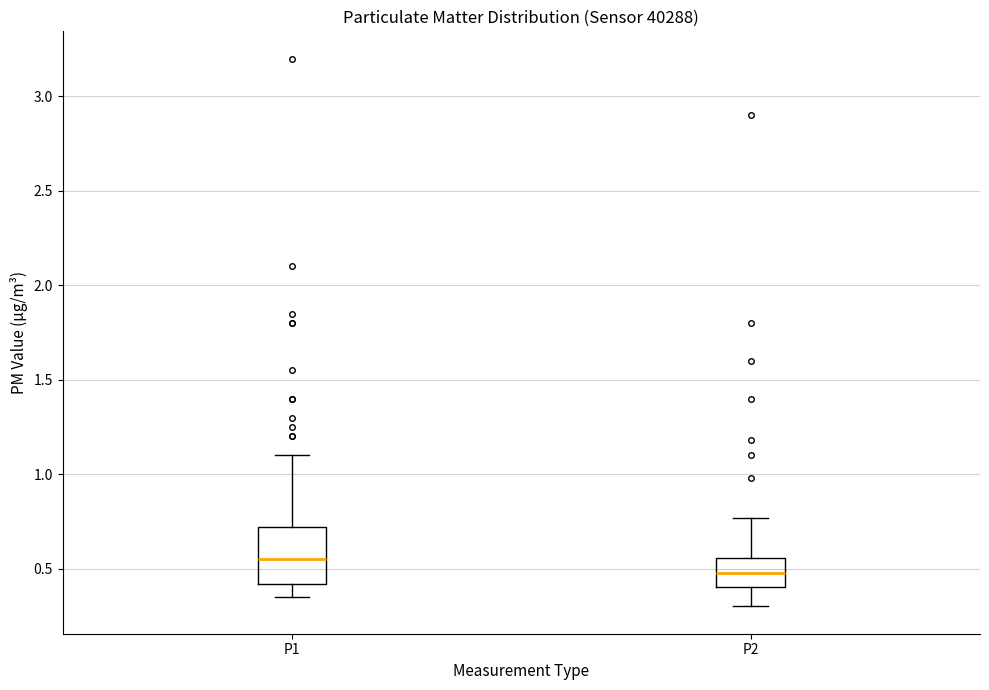

Where does the lower whisker of the box for P2 end on the y-axis? The values are not printed on the chart, so give them approximately, as read against the axis.

0.30